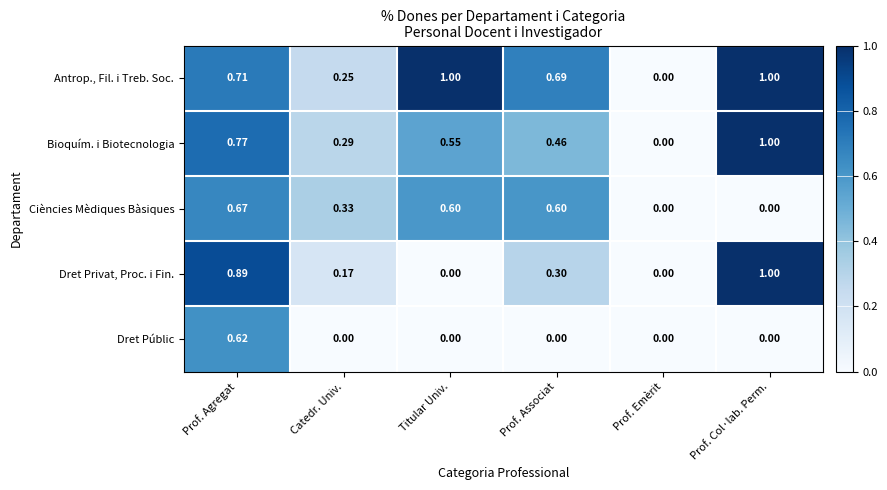

Between Titular Univ. and Prof. Associat, which series saw the biggest shift?

Antrop., Fil. i Treb. Soc.